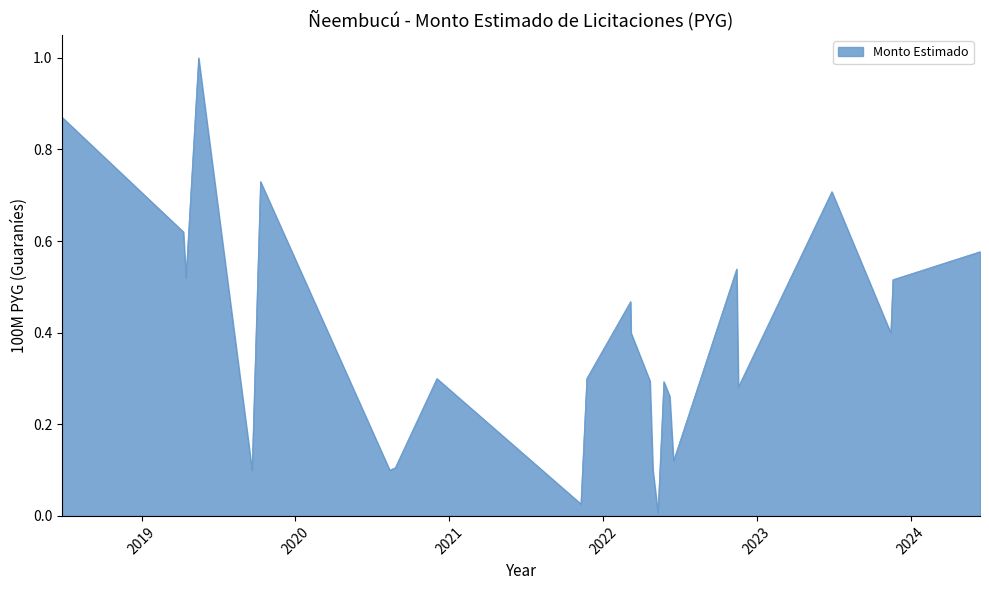

What is the maximum value shown in the chart?

1.0